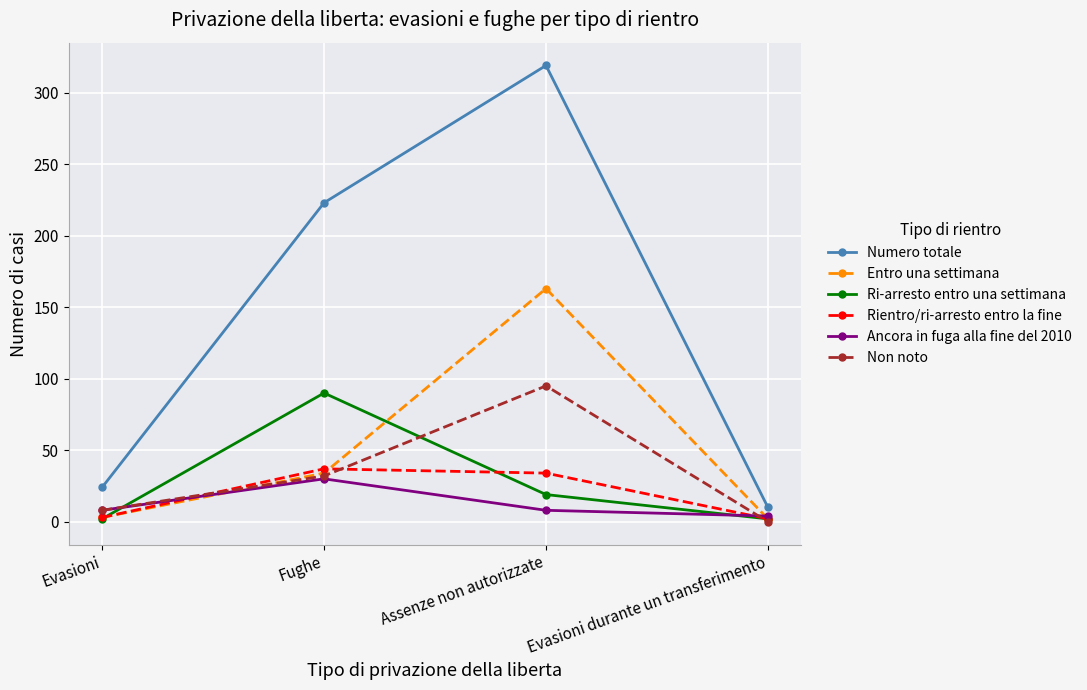

Which series has the largest total across all categories?

Numero totale